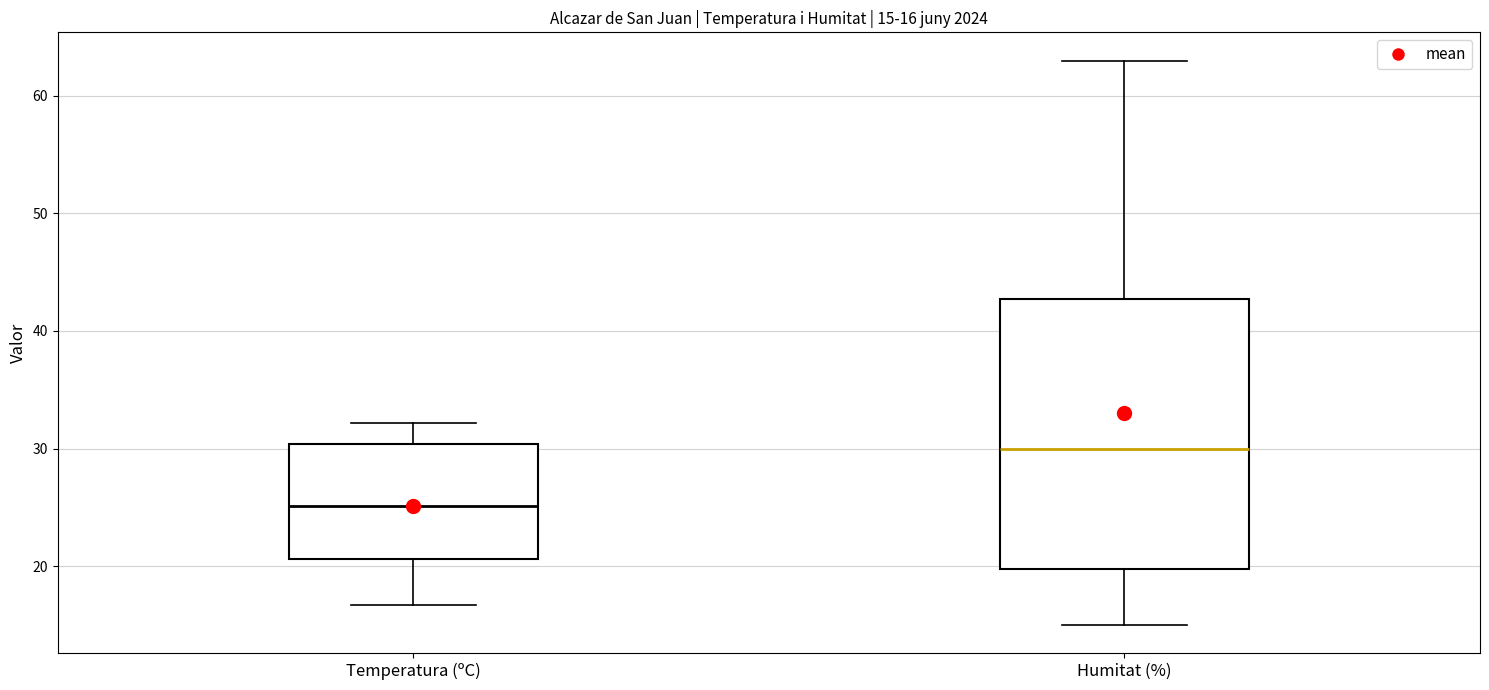

Which box's median line is the lowest?

Temperatura (ºC)